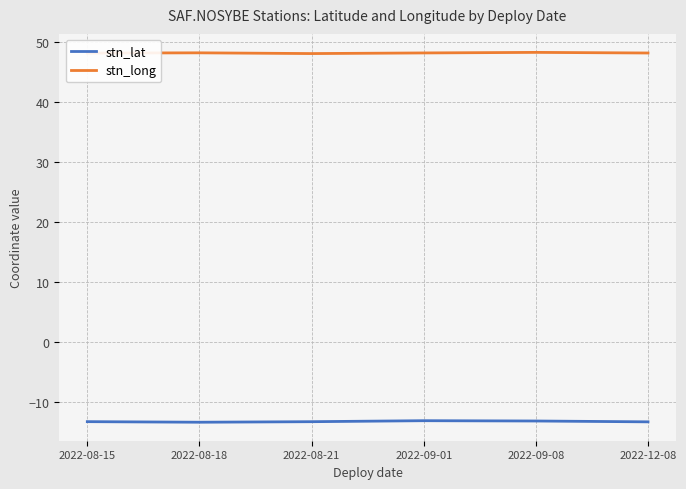

How many lines are shown in the chart?

2